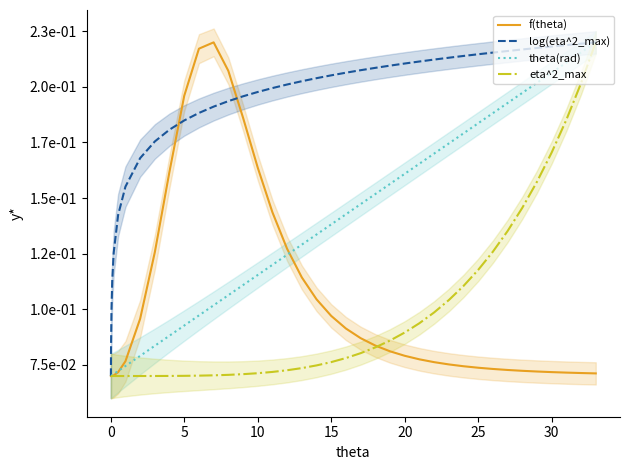

Is this an area chart (filled region under the line)?

No